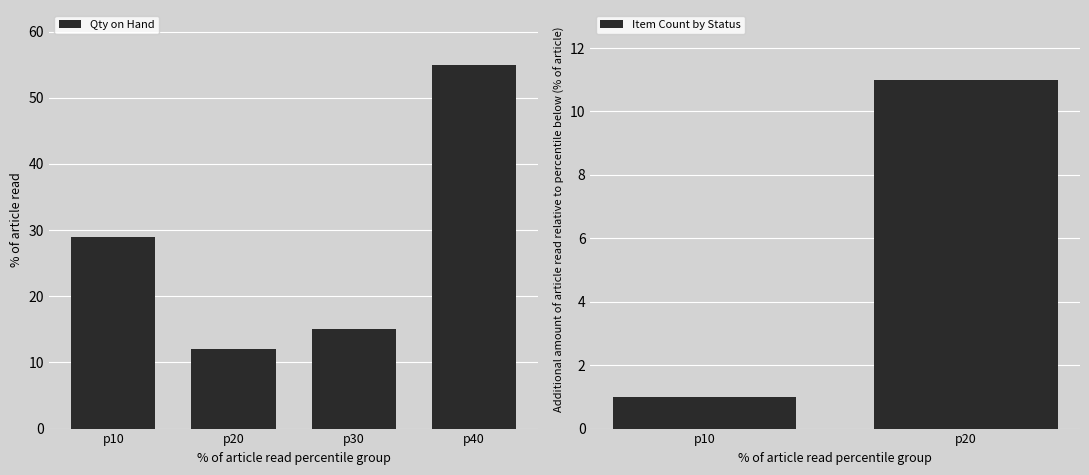

List the labels in order of Qty on Hand value, smallest first.

p20, p30, p10, p40